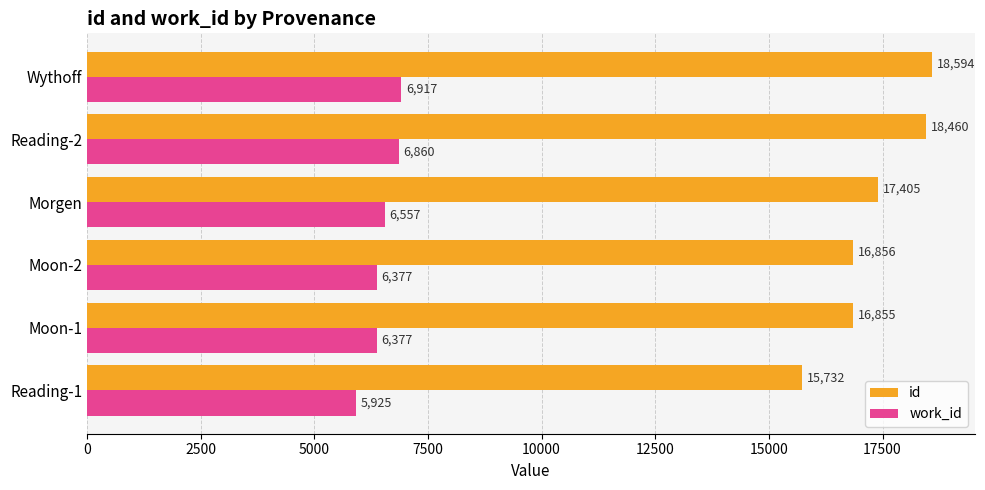

What is the difference between the highest and lowest values at Moon-1?

10478